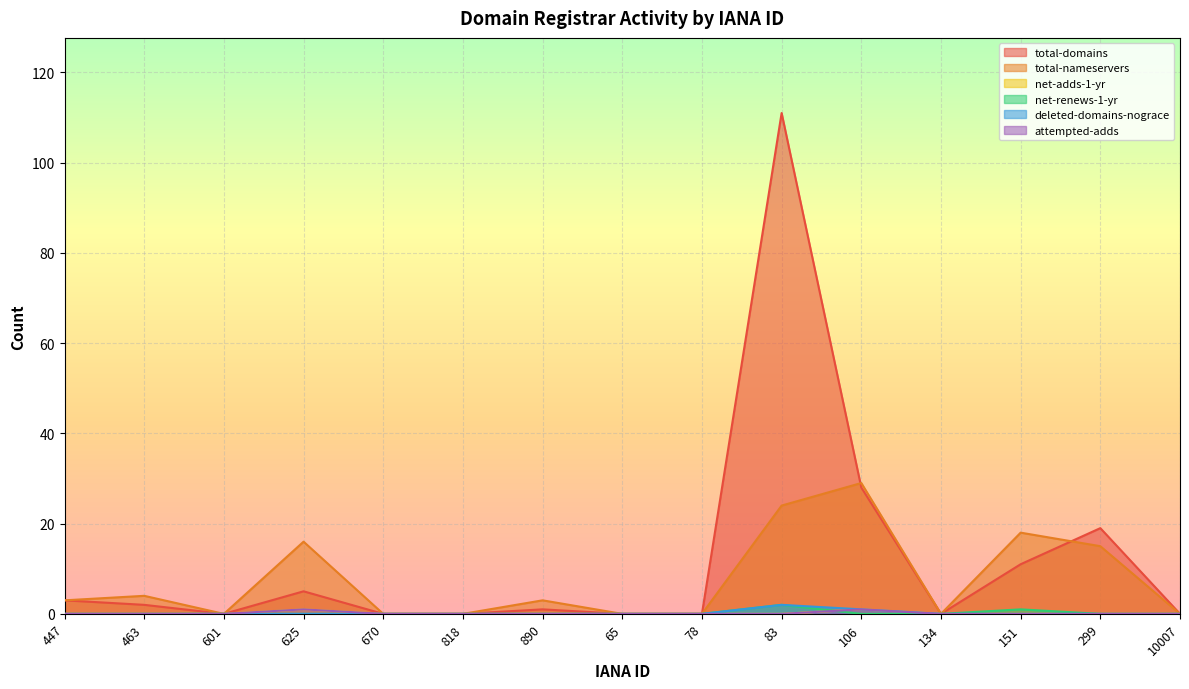

The attempted-adds series shows 0 at 134. True or false?

True